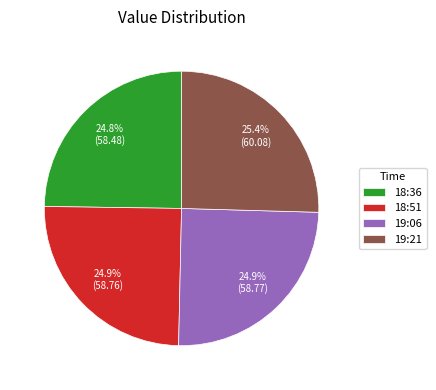

Approximately how many times larger is the value at 19:06 compared to 18:36?

1.0